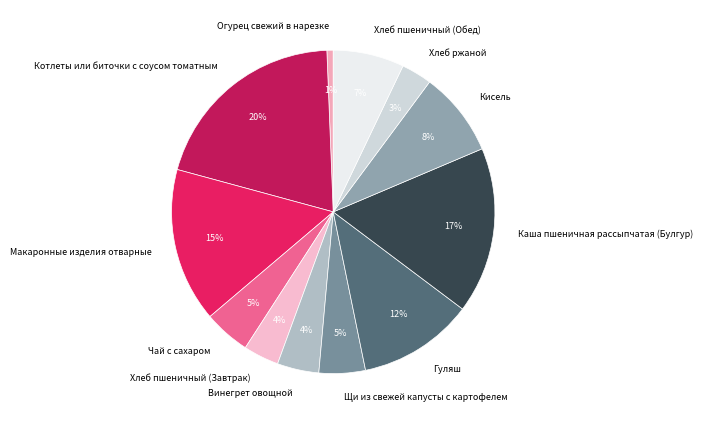

To the nearest percent, what is the difference between the Каша пшеничная рассыпчатая (Булгур) and Хлеб пшеничный (Обед) slice percentages?

10%